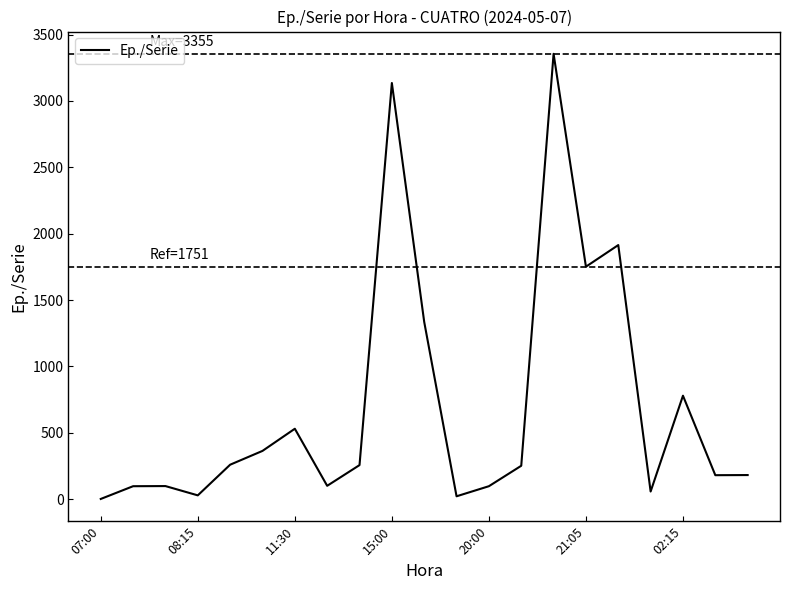

What is the greatest value displayed?

3355